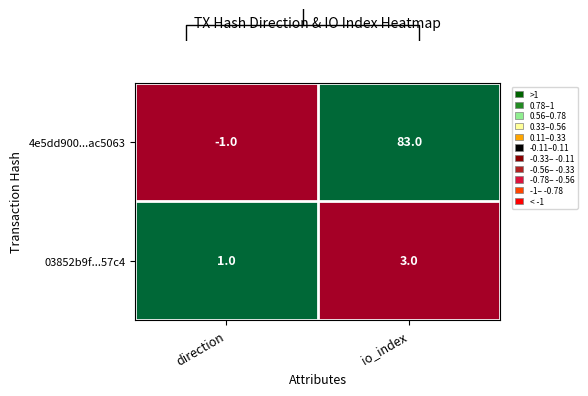

What is the sum of all 03852b9f...57c4 values?

4